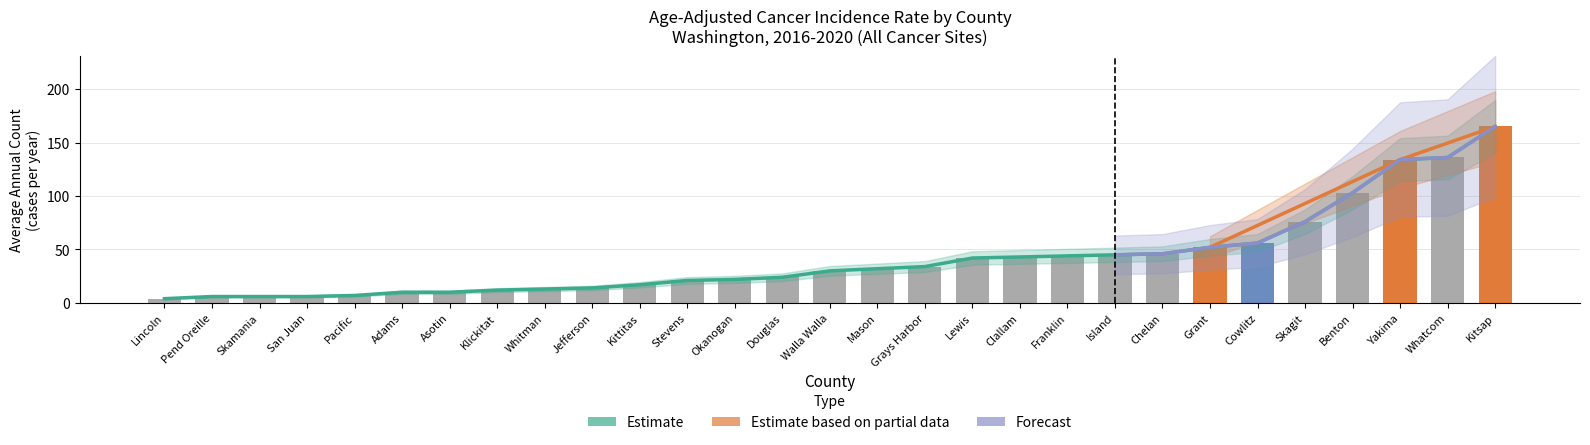

Reading left to right, transcribe all the data shown in this chart.

4	6	6	6	7	10	10	12	13	14	17	21	22	24	30	32	34	42	43	44	45	46	52	56	76	103	134	136	165